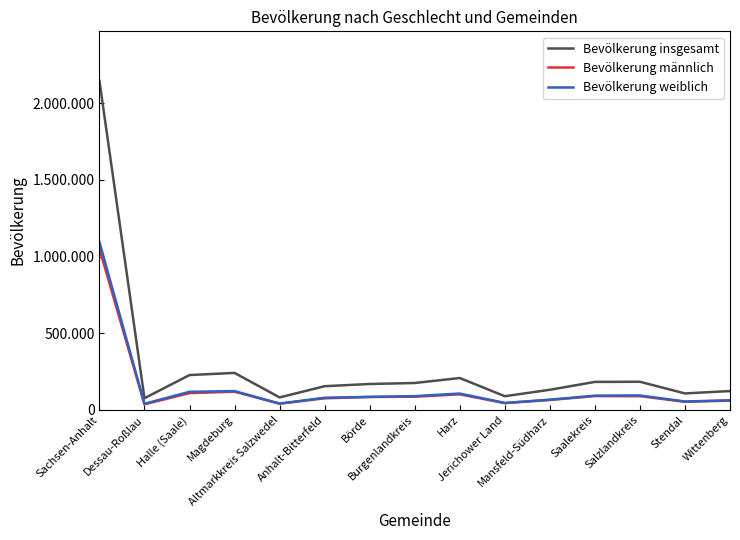

What is the sum of the Bevölkerung weiblich values at Saalekreis and Stendal?

146985